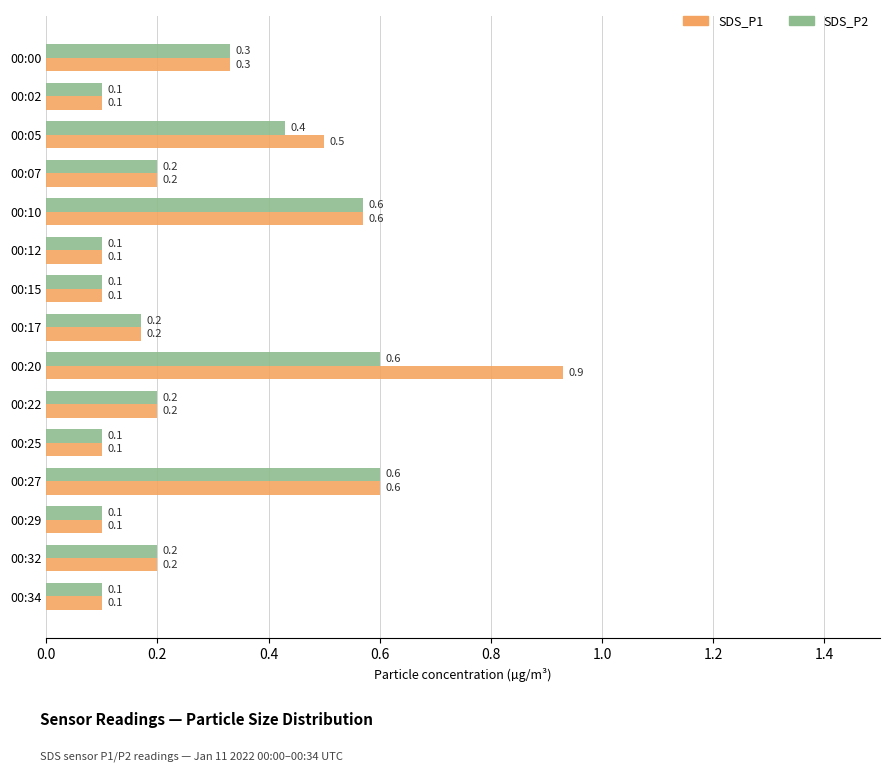

Rank the series by their maximum value, from highest to lowest.

SDS_P1, SDS_P2